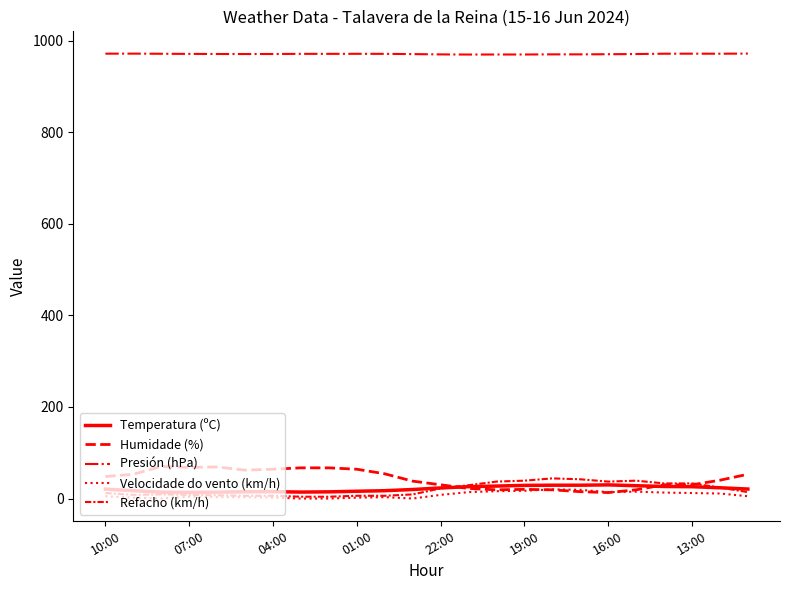

How many lines are shown in the chart?

5